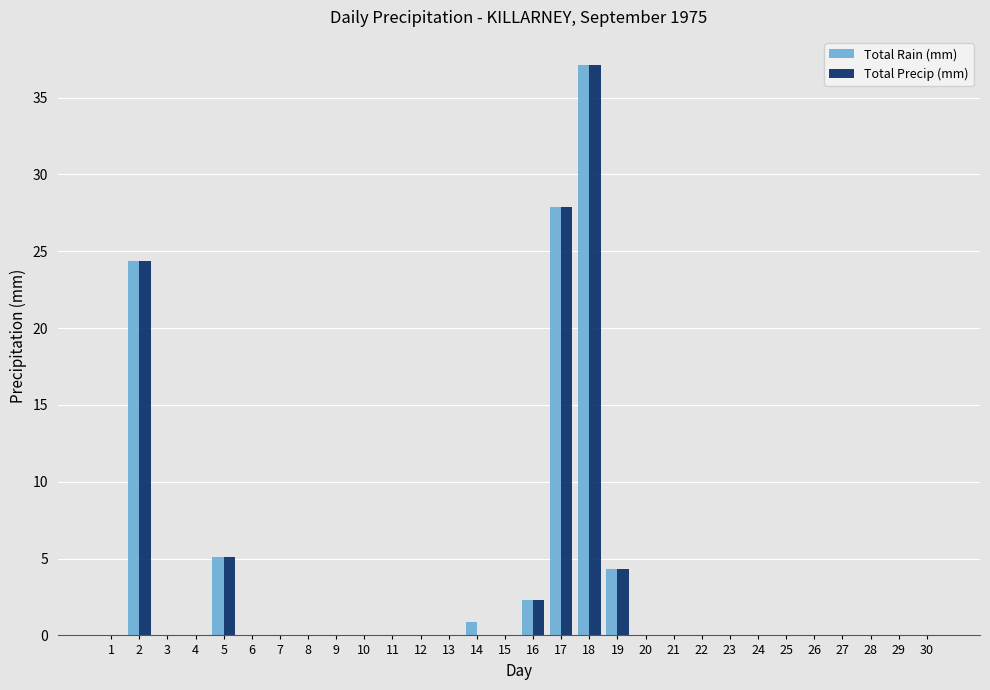

Which category has the highest value in the Total Rain (mm) series?

18